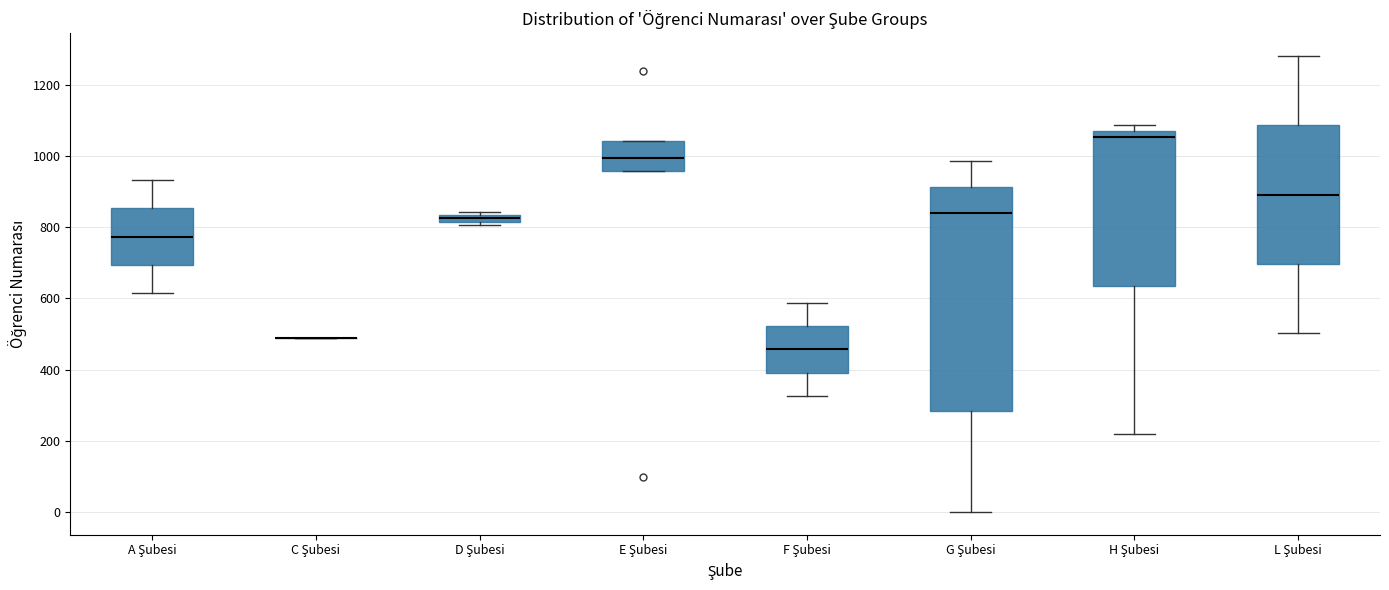

Where is the lower edge of the box for A Şubesi on the y-axis? The values are not printed on the chart, so give them approximately, as read against the axis.

700